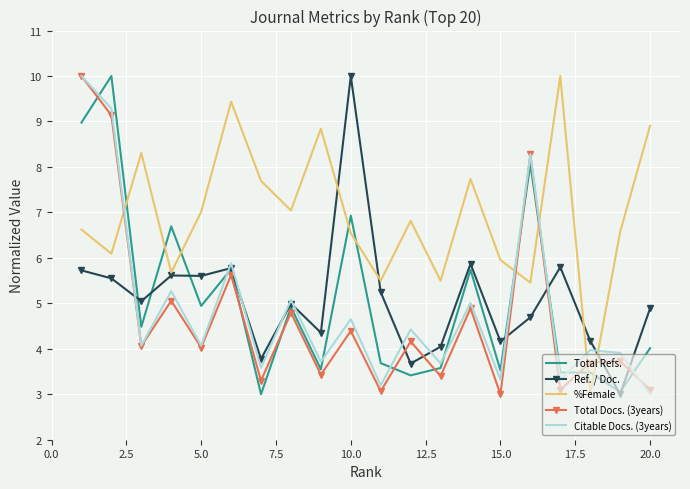

What is the smallest value displayed?

3.0